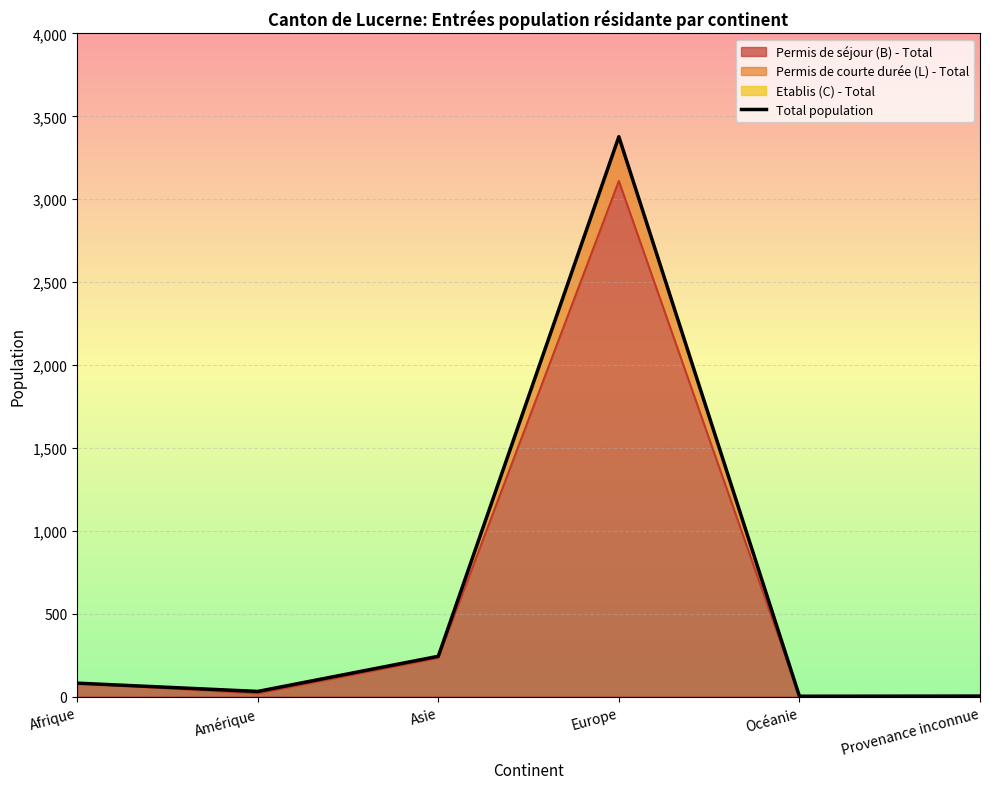

Reading left to right, transcribe all the data shown in this chart.

Afrique=81	Amérique=31	Asie=243	Europe=3377	Océanie=2	Provenance inconnue=3